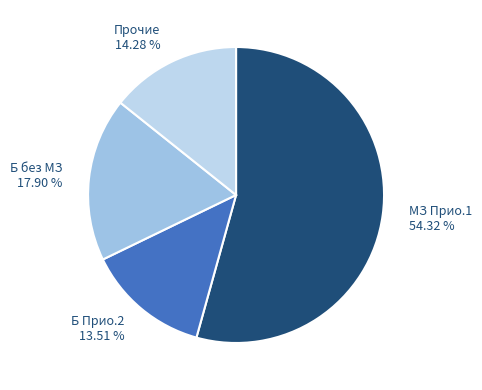

Between Б Прио.2 13.51 % and Прочие 14.28 %, which is larger?

Прочие 14.28 %